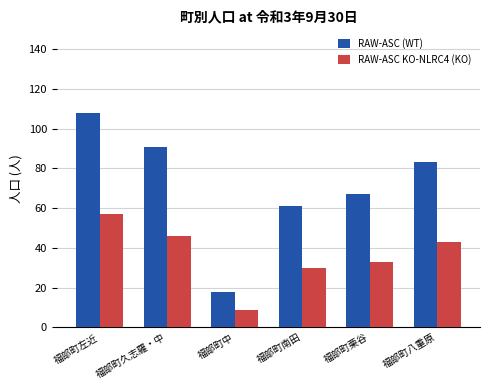

List the series in order of their peak value, lowest first.

RAW-ASC KO-NLRC4 (KO), RAW-ASC (WT)